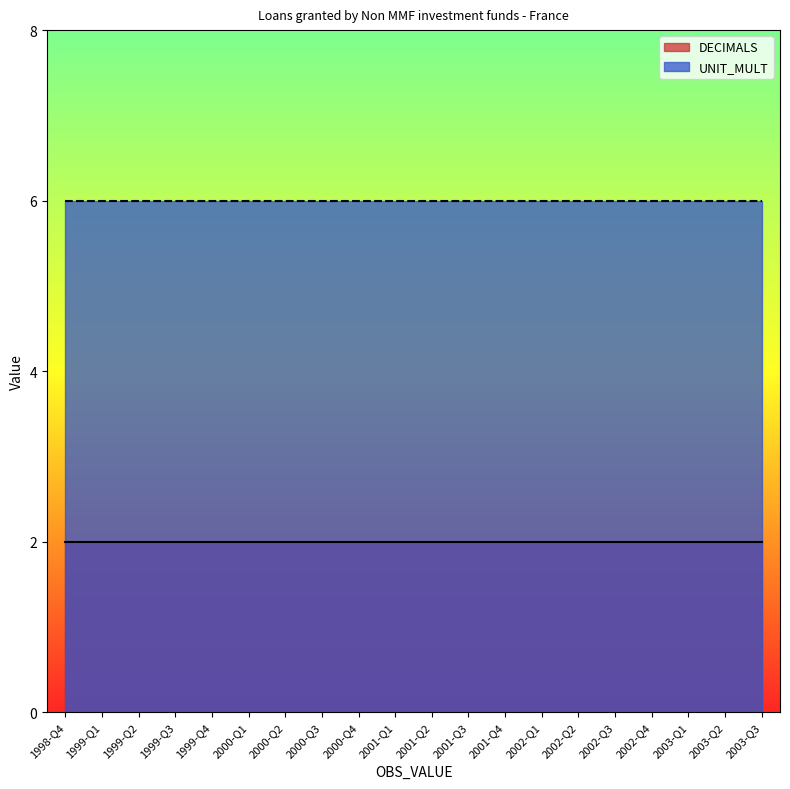

What is the smallest value displayed?

2